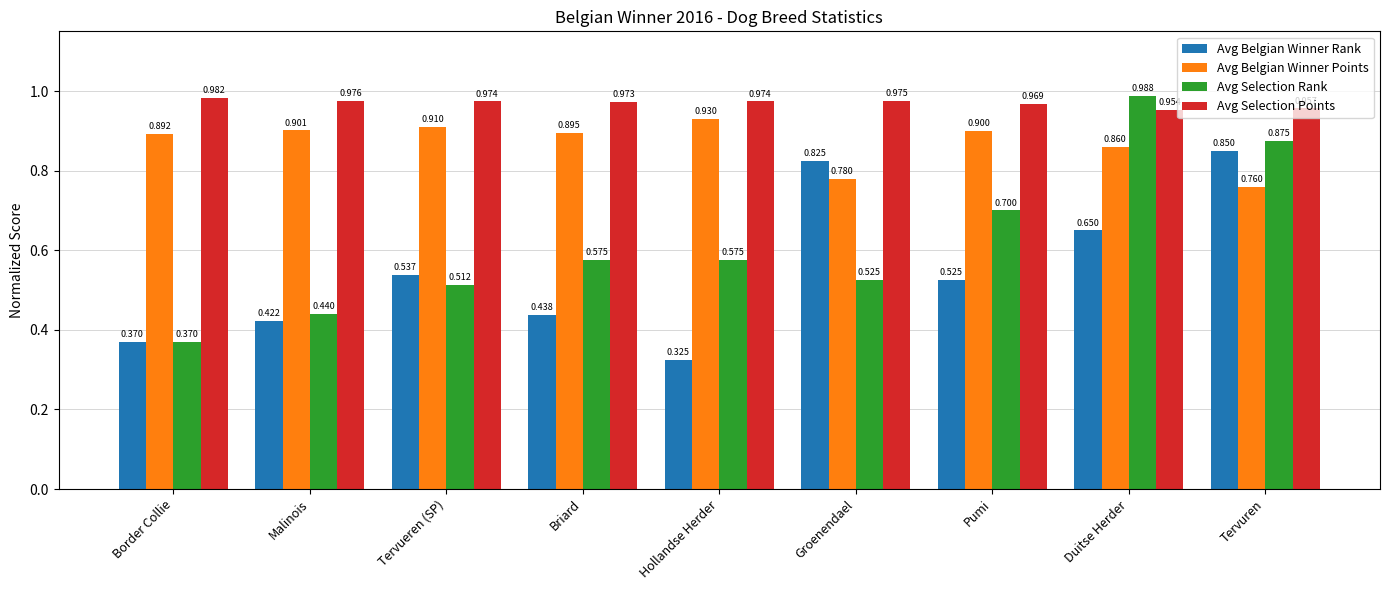

The value of Avg Selection Rank at Tervuren is 0.3. True or false?

False